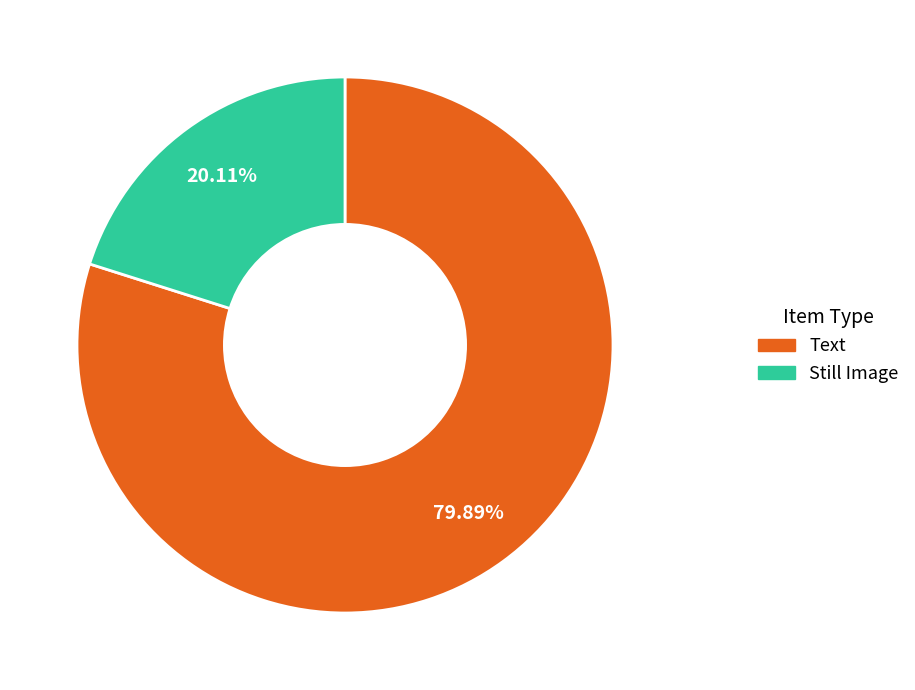

How many slices are in this pie chart?

2